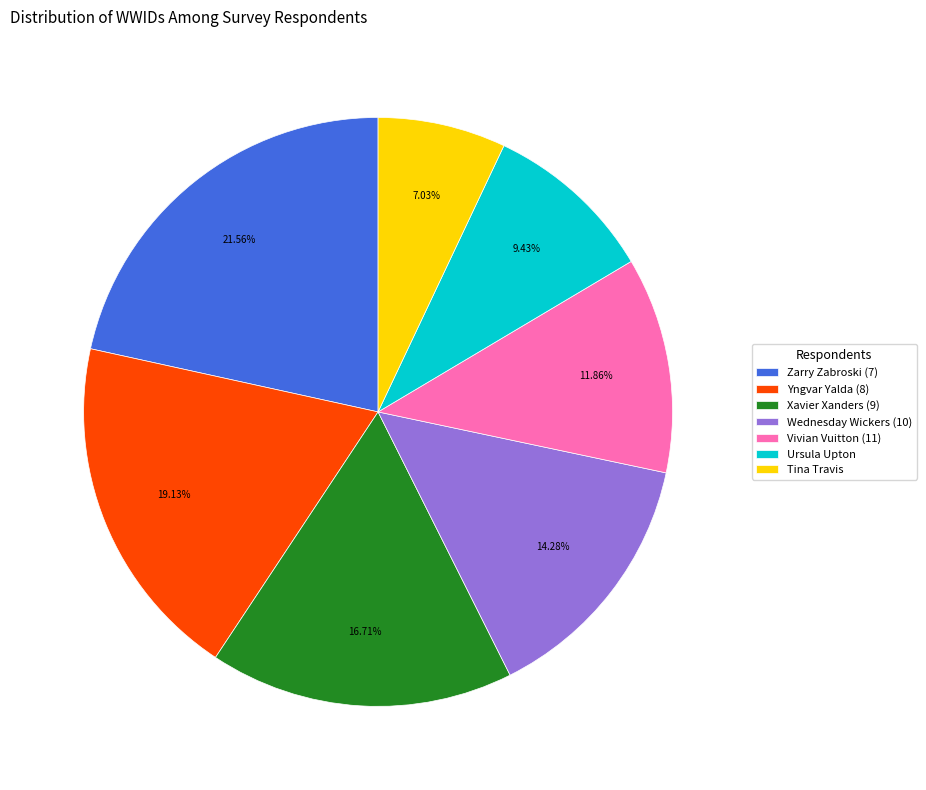

To the nearest percent, what portion does Yngvar Yalda (8) represent?

19%